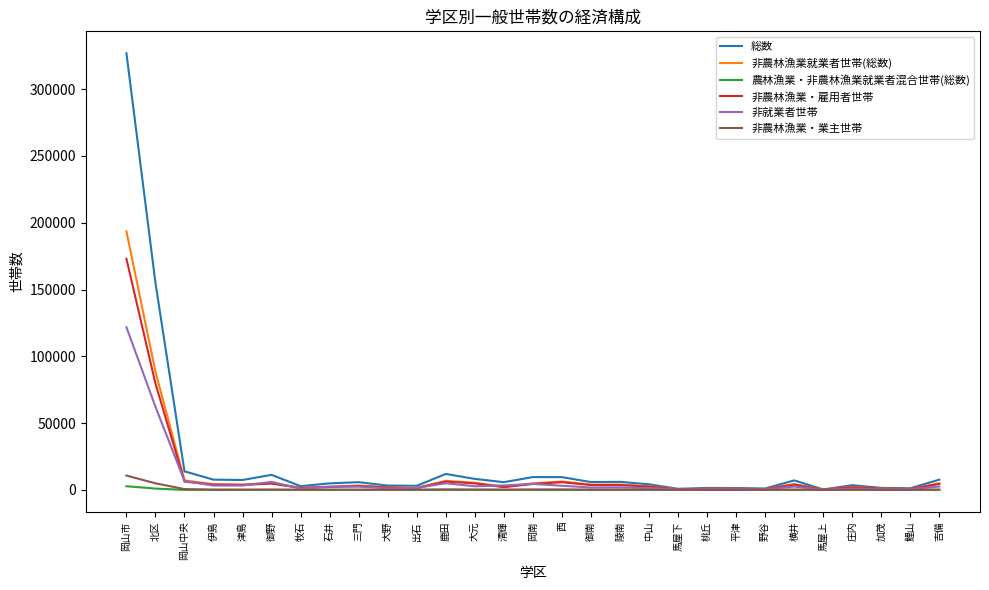

The 総数 series shows 7658 at 伊島. True or false?

True